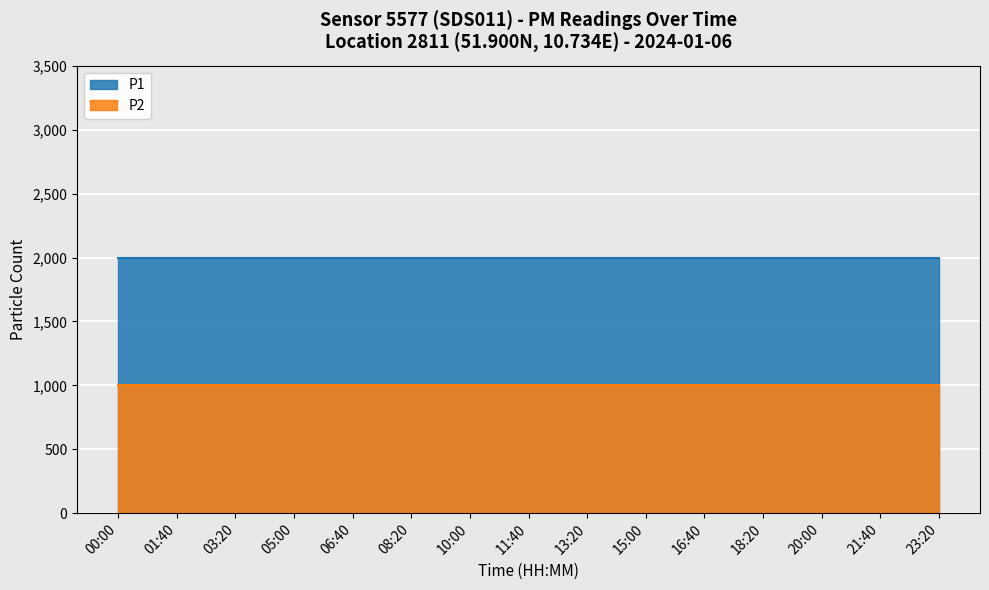

What are all the series names shown in the legend?

P1, P2